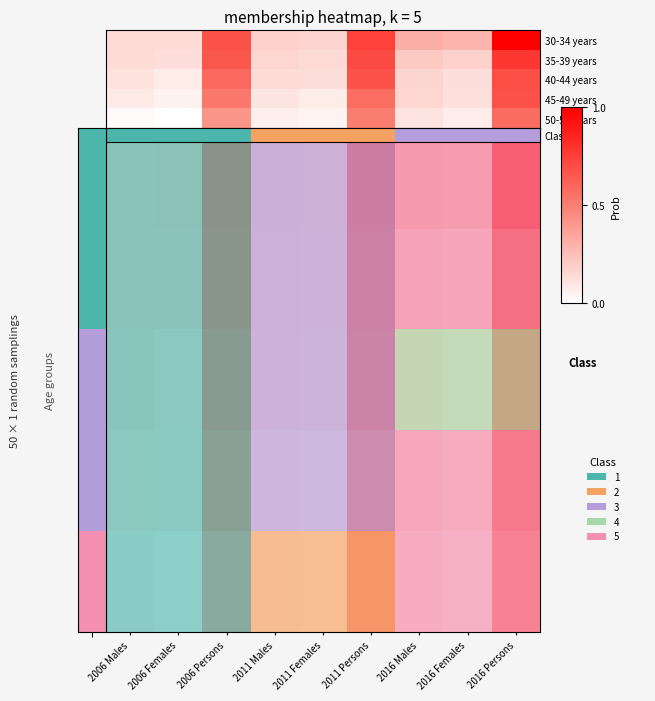

How many 35-39 years values are between 0 and 1?

9